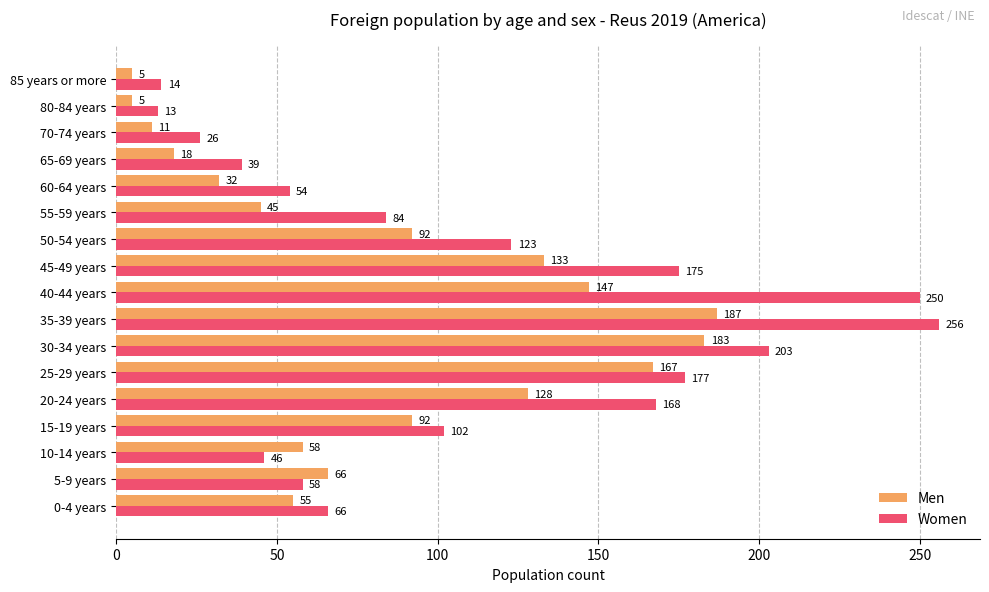

How many distinct data groups are displayed?

2